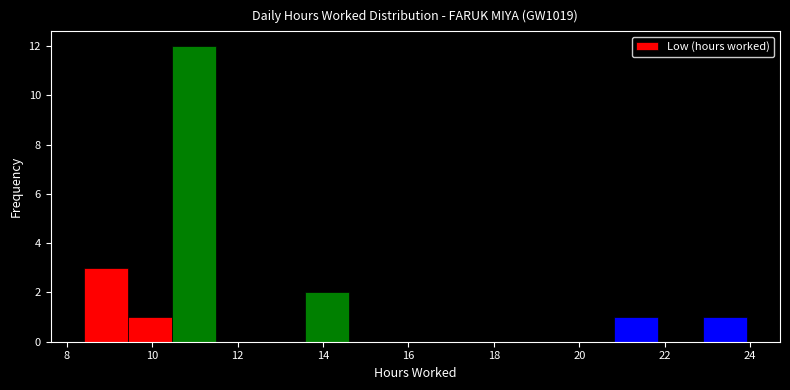

Which range on the x-axis has the tallest bar?

10.4 to 11.6